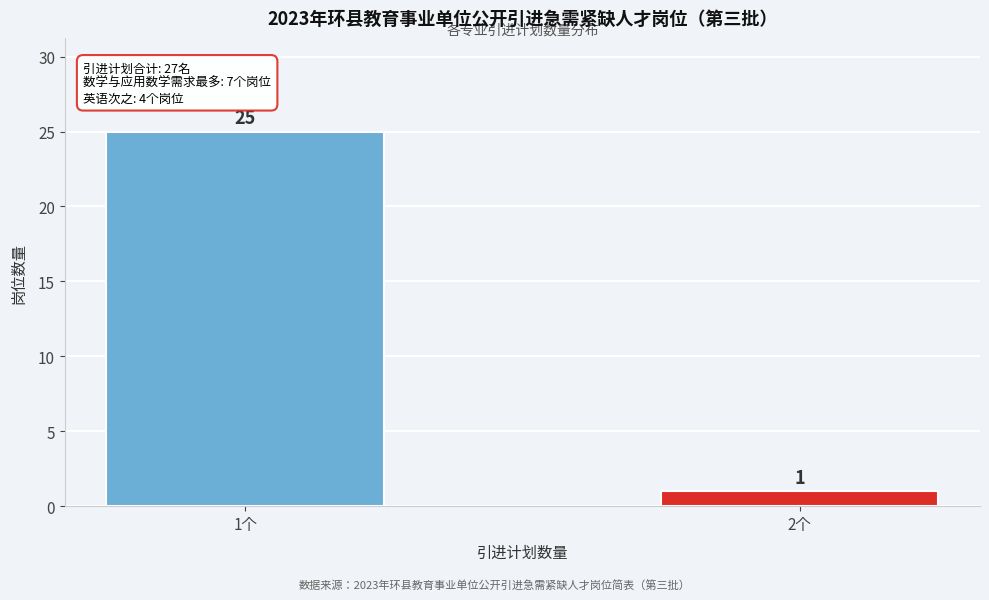

Reading right to left, what are all the values shown in this chart?

1	25